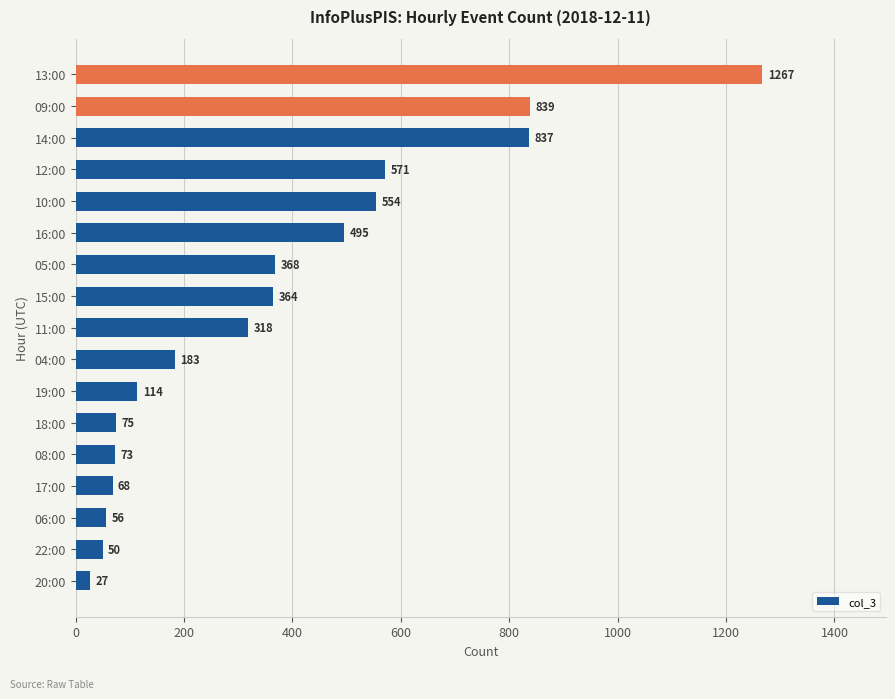

List the labels in order of value, largest first.

13:00, 09:00, 14:00, 12:00, 10:00, 16:00, 05:00, 15:00, 11:00, 04:00, 19:00, 18:00, 08:00, 17:00, 06:00, 22:00, 20:00